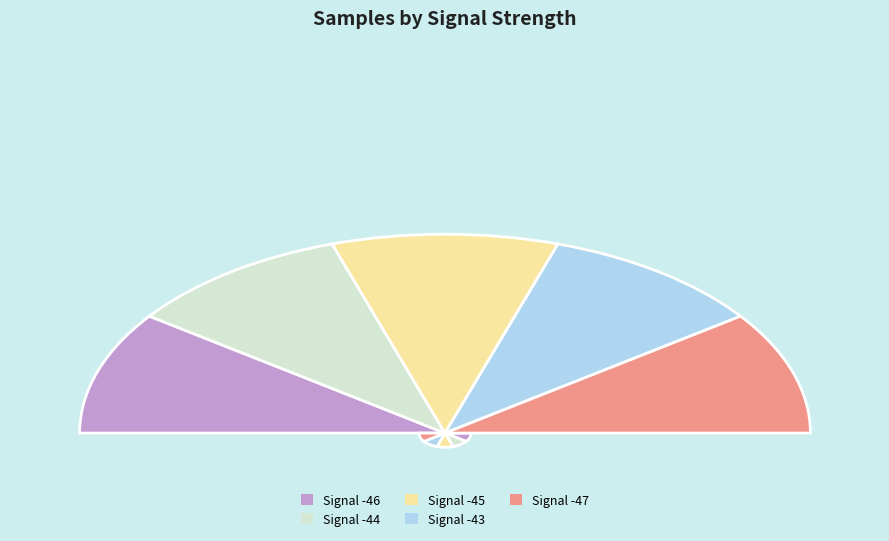

What is the total percentage of Signal -47 and Signal -43?

40.0%